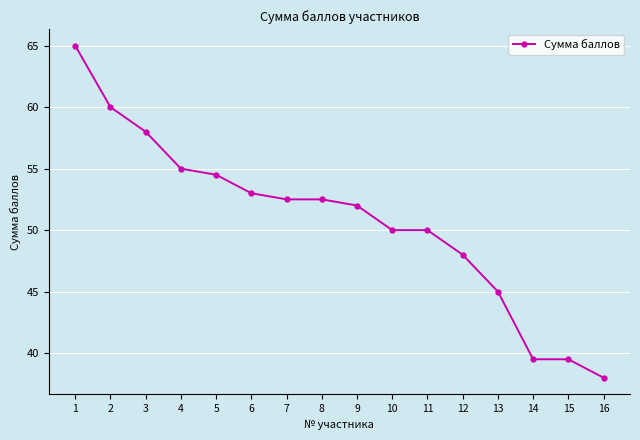

Is it true that the value at 2 is 60.0?

True